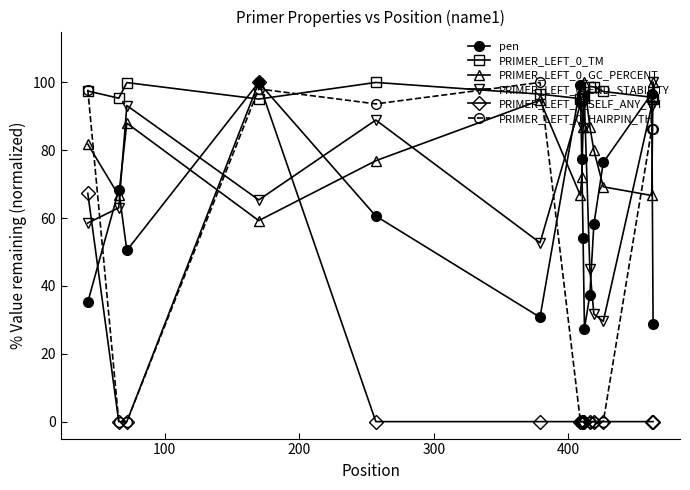

True or false: PRIMER_LEFT_0_END_STABILITY has more than 2 points higher than both neighbors.

True